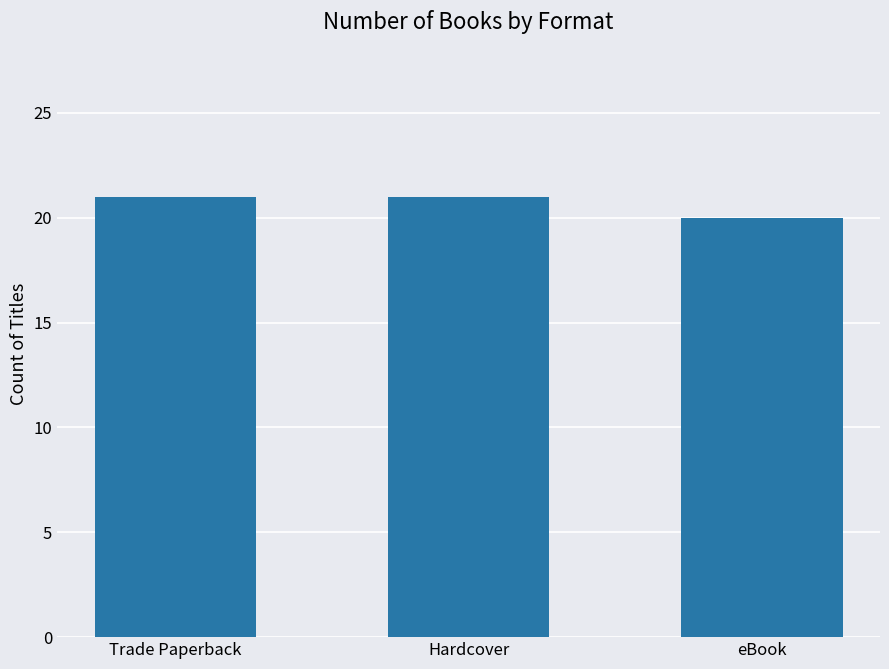

What is the sum of the values at Hardcover and Trade Paperback?

42